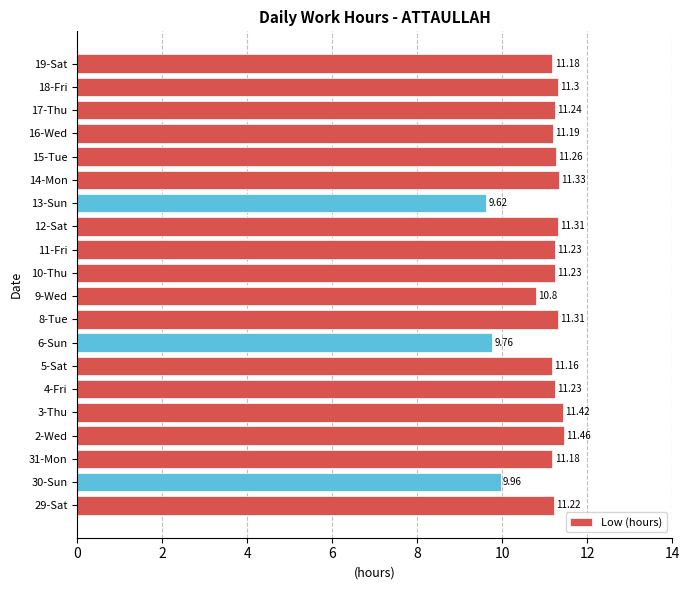

Are the bars grouped side by side (vs. stacked)?

No